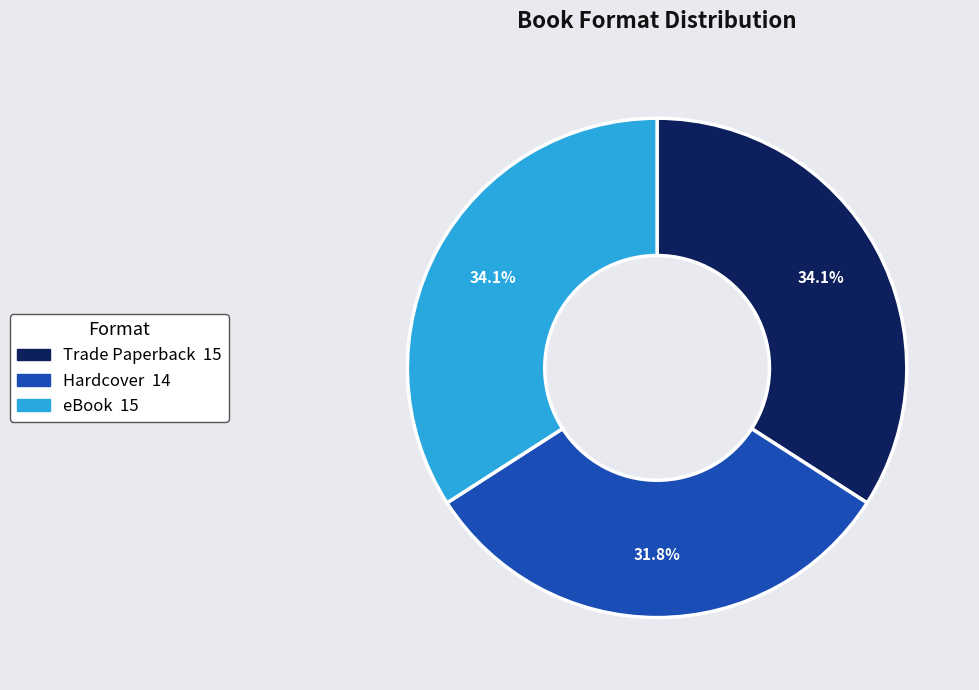

Is Hardcover the majority of the pie?

No